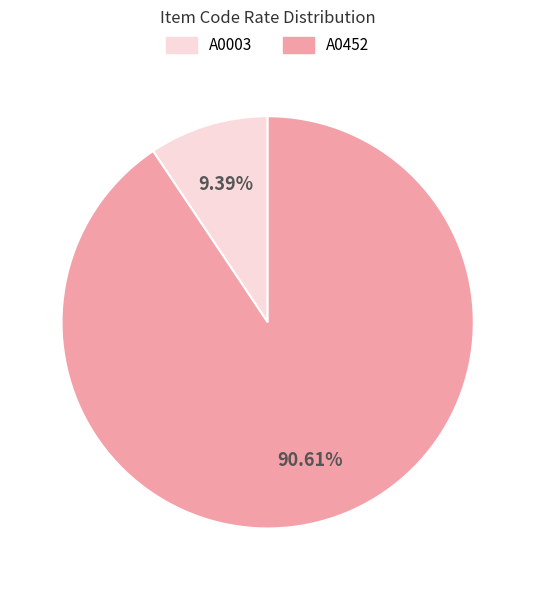

To the nearest percent, what is the average slice percentage?

50%